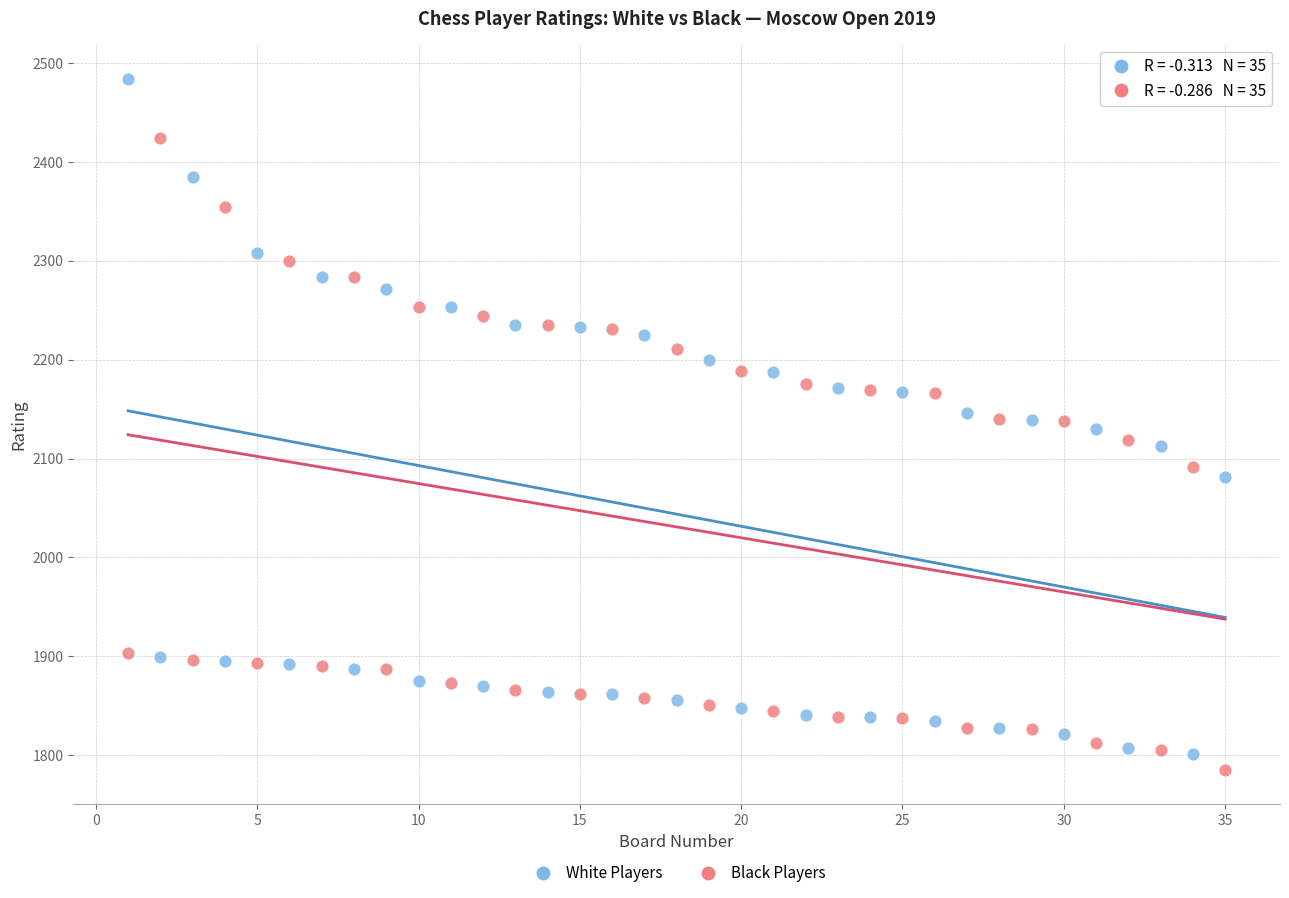

Across all data points, what is the range of X values (max minus min)?

34